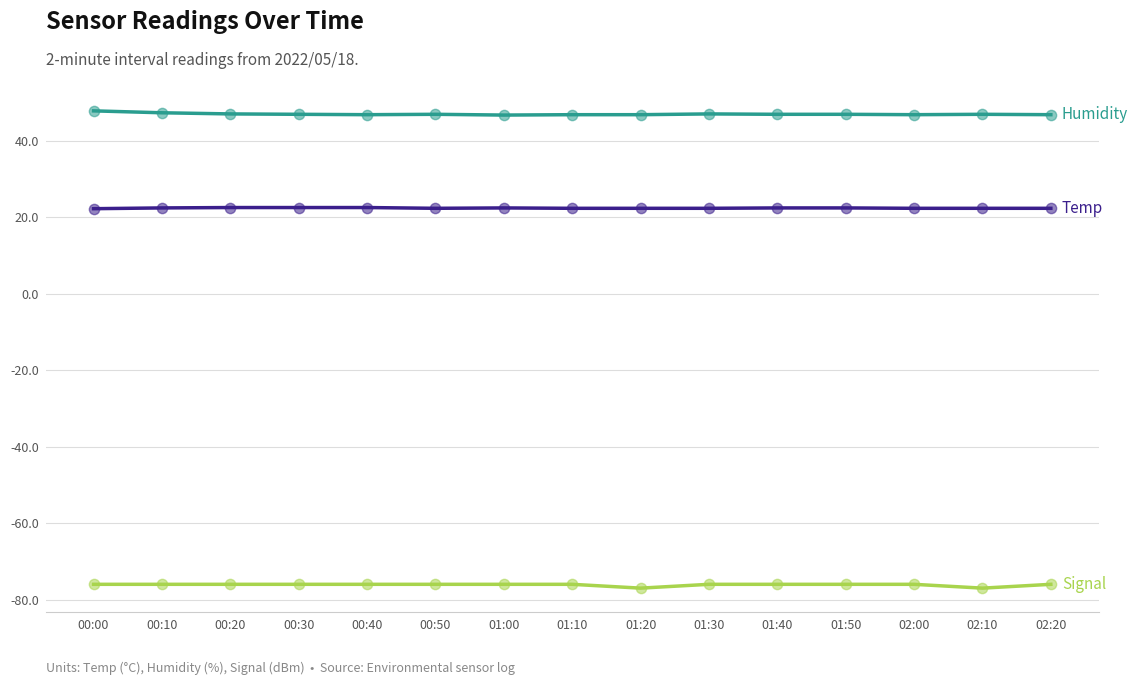

What is the total value across all series at 01:50?

-6.5